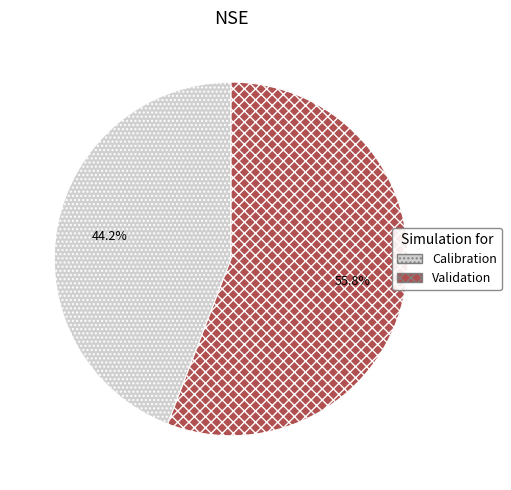

Between Calibration and Validation, which is larger?

Validation